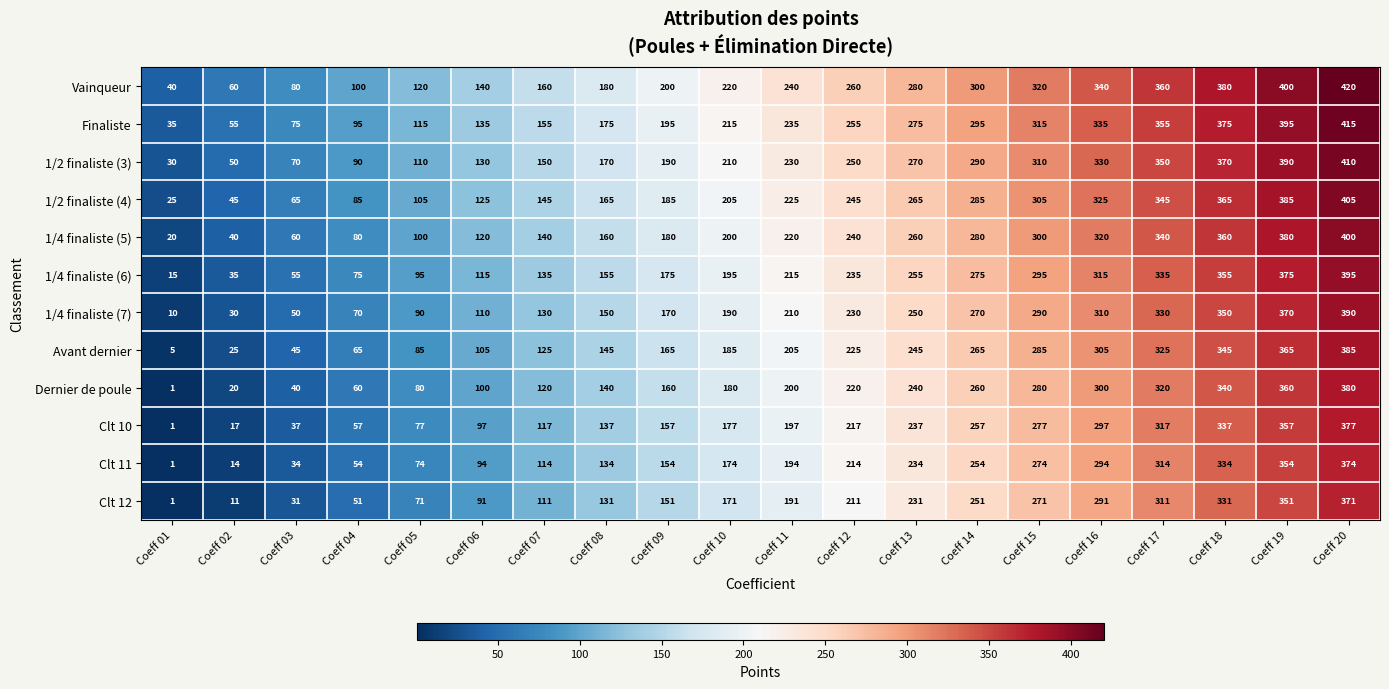

What is the maximum value shown in the chart?

420